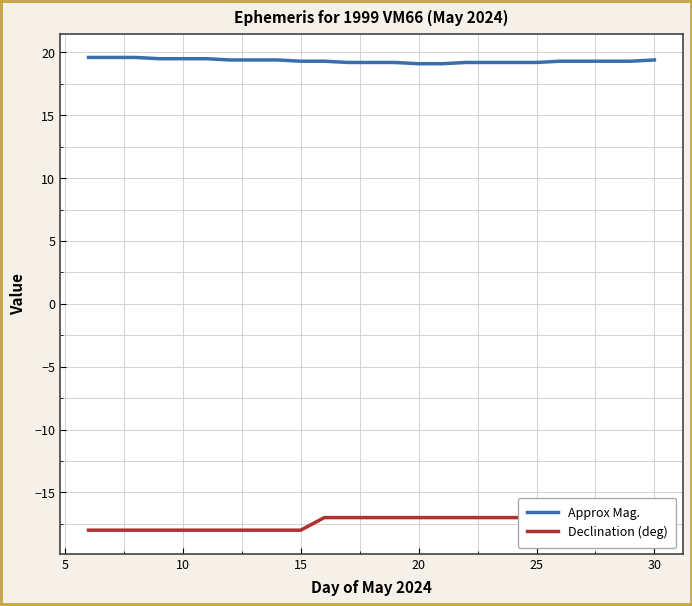

What is the highest value of the Approx Mag. series?

19.6